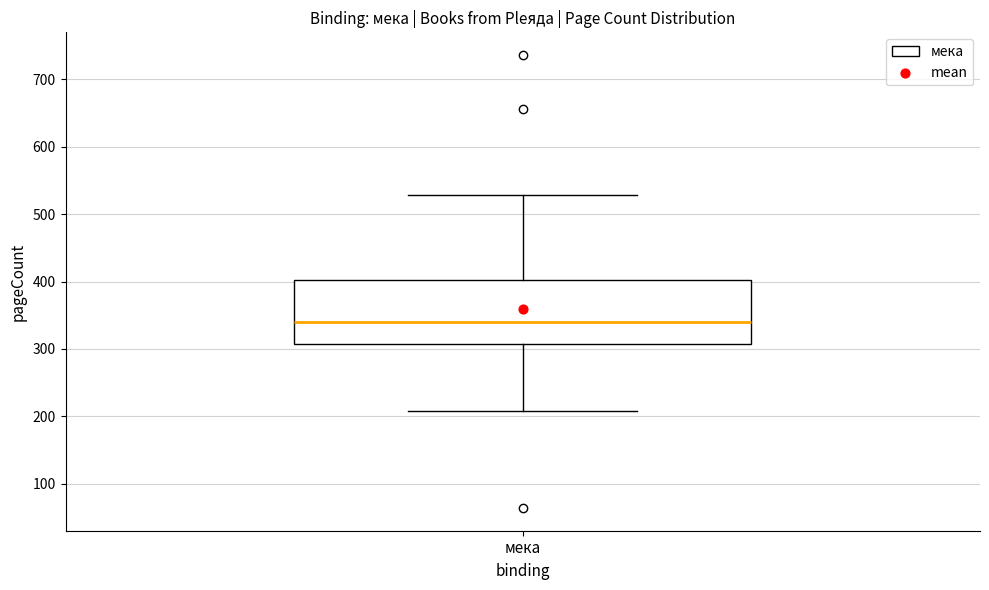

Read this box plot against the y-axis: the position of the median line, the range covered by the box, and the ends of both whiskers. The values are not printed on the chart, so give them approximately, as read against the axis.

median 340, box 310 to 400, whiskers 210 to 530